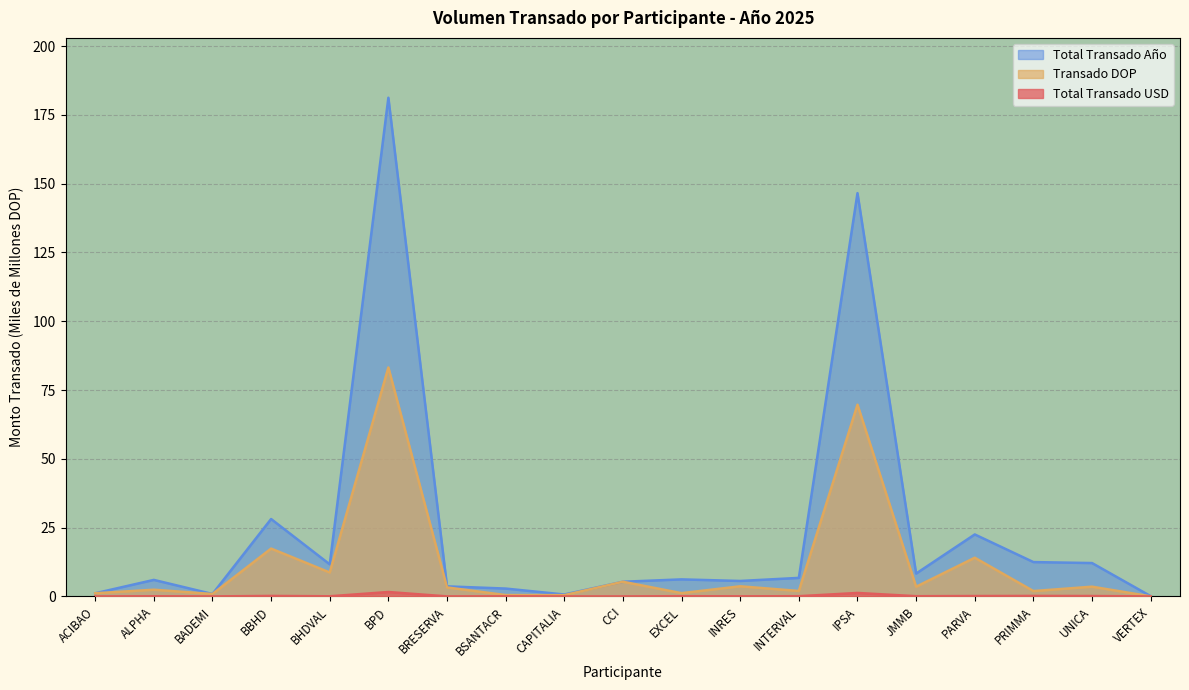

What is the difference between the maximum and minimum values in the Transado DOP series?

83.2